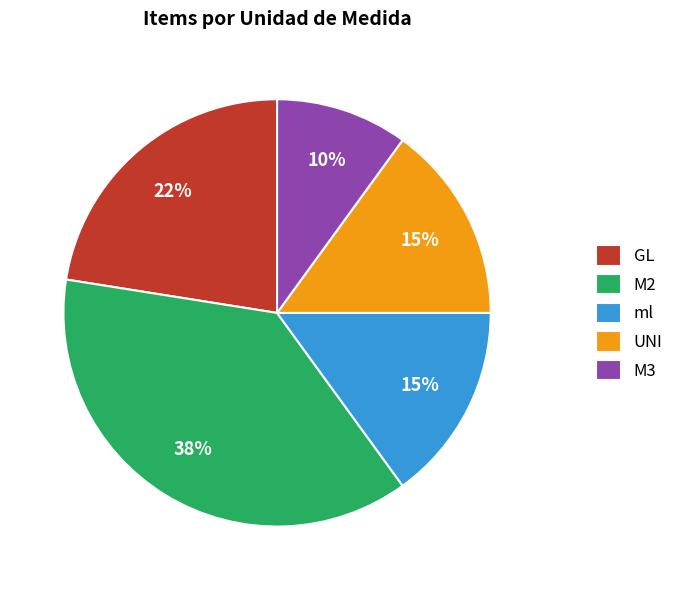

What is the ratio of the value at M2 to the value at GL?

1.7